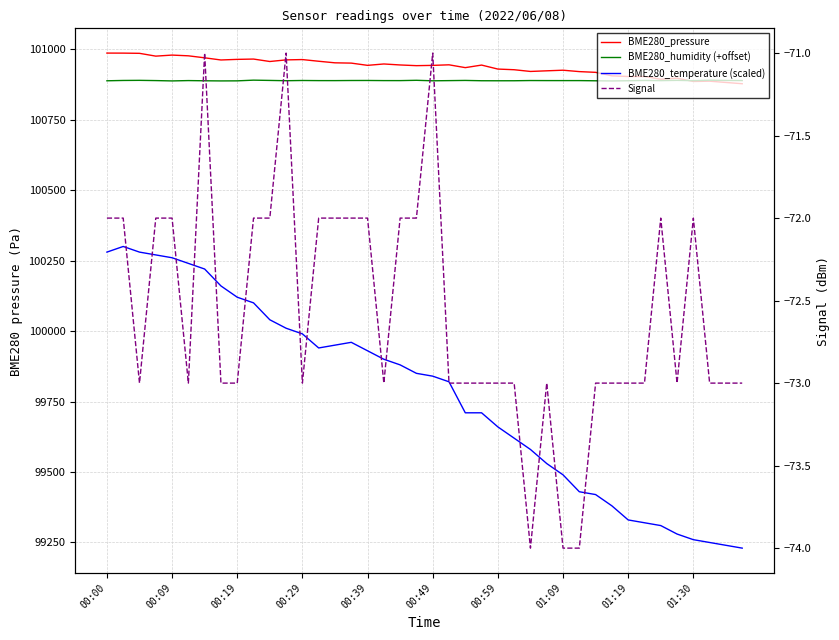

What is the maximum value for BME280_temperature (scaled)?

100300.0